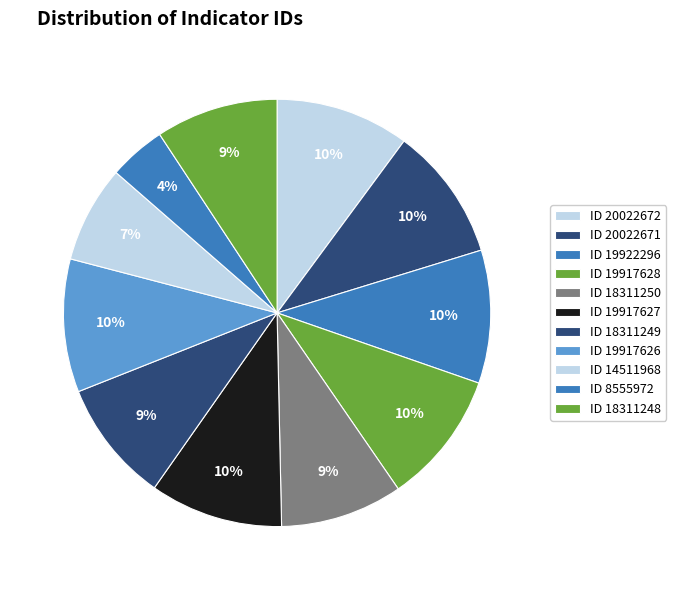

How many slices are in this pie chart?

11